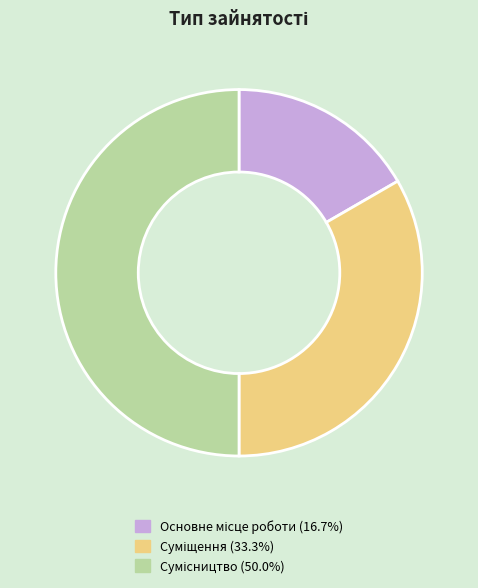

Is the sum of Основне місце роботи and Суміщення greater than half?

No